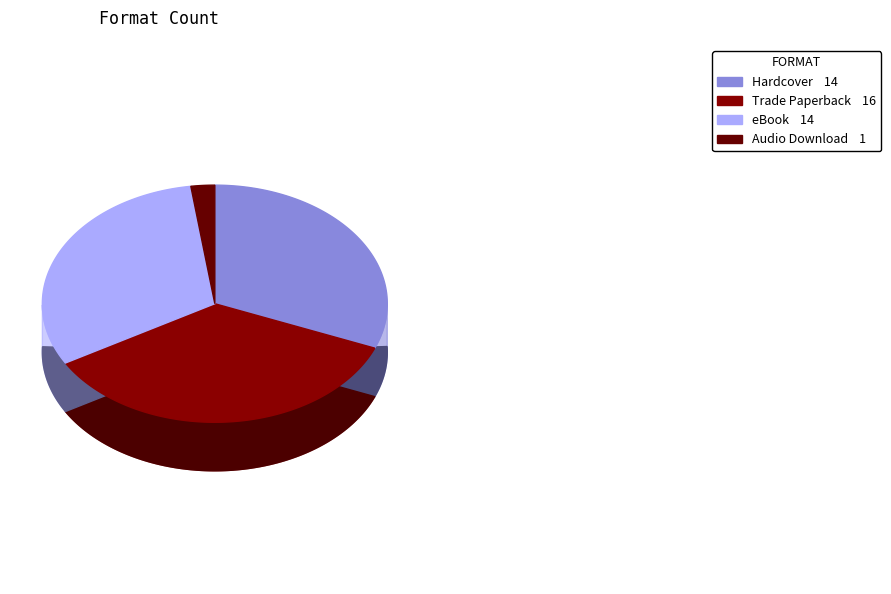

What portion of the pie excludes eBook?

68.9%